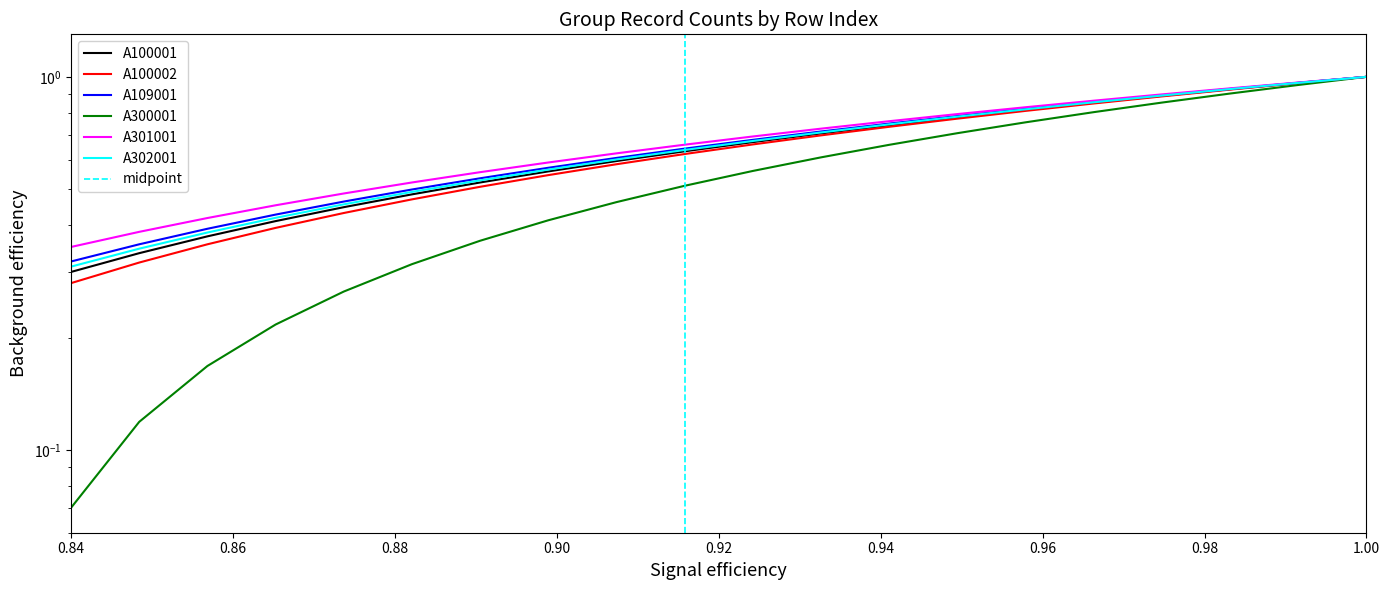

Is this an area chart (filled region under the line)?

No